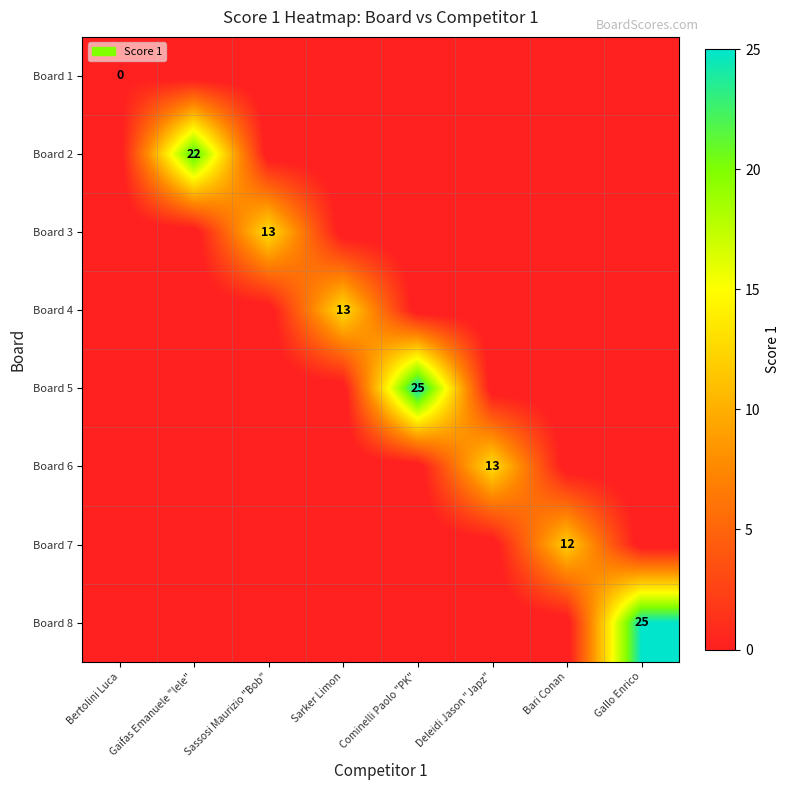

The Board 3 series shows 20 at Sassosi Maurizio "Bob". True or false?

False